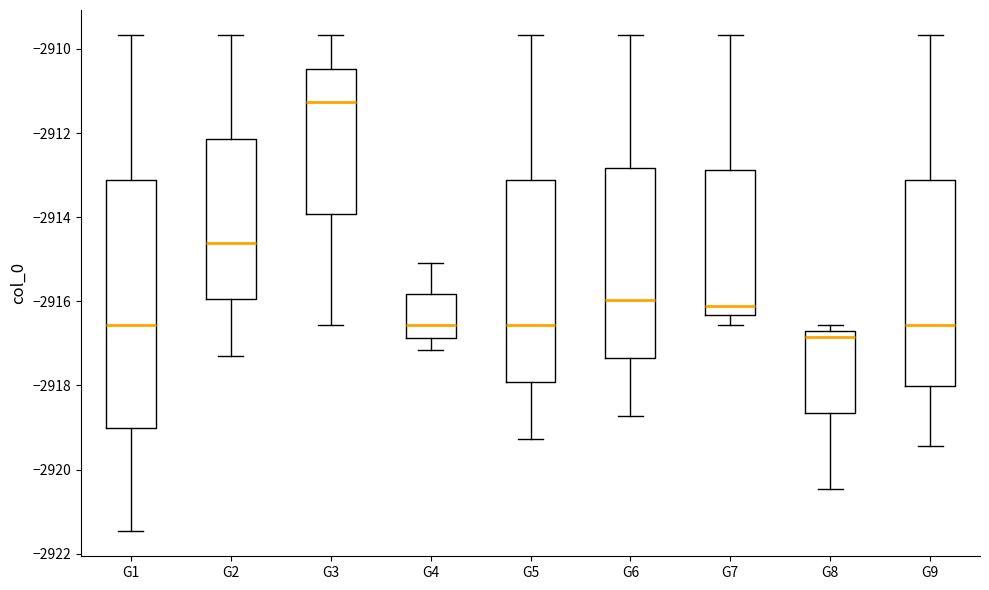

Reading left to right, transcribe this box plot: for each box, give where its median line is, the range the box spans, and where its two whiskers end, as read against the y-axis. The values are not printed on the chart, so give them approximately, as read against the axis.

G1: median -2916.6, box -2919.0 to -2913.2, whiskers -2921.4 to -2909.6
G2: median -2914.6, box -2916.0 to -2912.2, whiskers -2917.4 to -2909.6
G3: median -2911.2, box -2914.0 to -2910.4, whiskers -2916.6 to -2909.6
G4: median -2916.6, box -2916.8 to -2915.8, whiskers -2917.2 to -2915.0
G5: median -2916.6, box -2918.0 to -2913.2, whiskers -2919.2 to -2909.6
G6: median -2916.0, box -2917.4 to -2912.8, whiskers -2918.8 to -2909.6
G7: median -2916.2, box -2916.4 to -2912.8, whiskers -2916.6 to -2909.6
G8: median -2916.8 (just below the box's upper edge), box -2918.6 to -2916.8, whiskers -2920.4 to -2916.6
G9: median -2916.6, box -2918.0 to -2913.2, whiskers -2919.4 to -2909.6